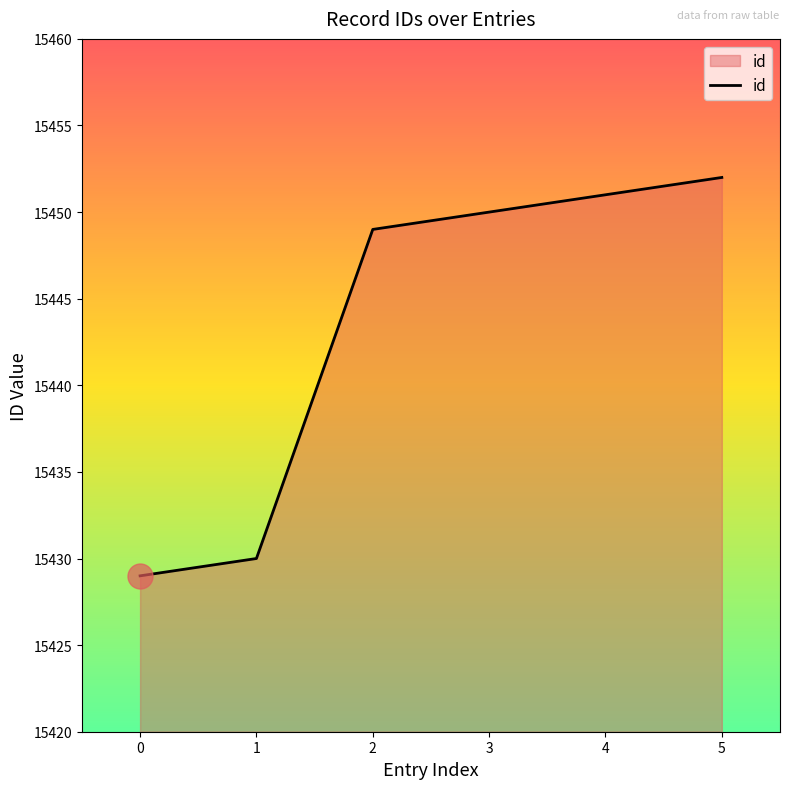

How many values are below 15450?

3